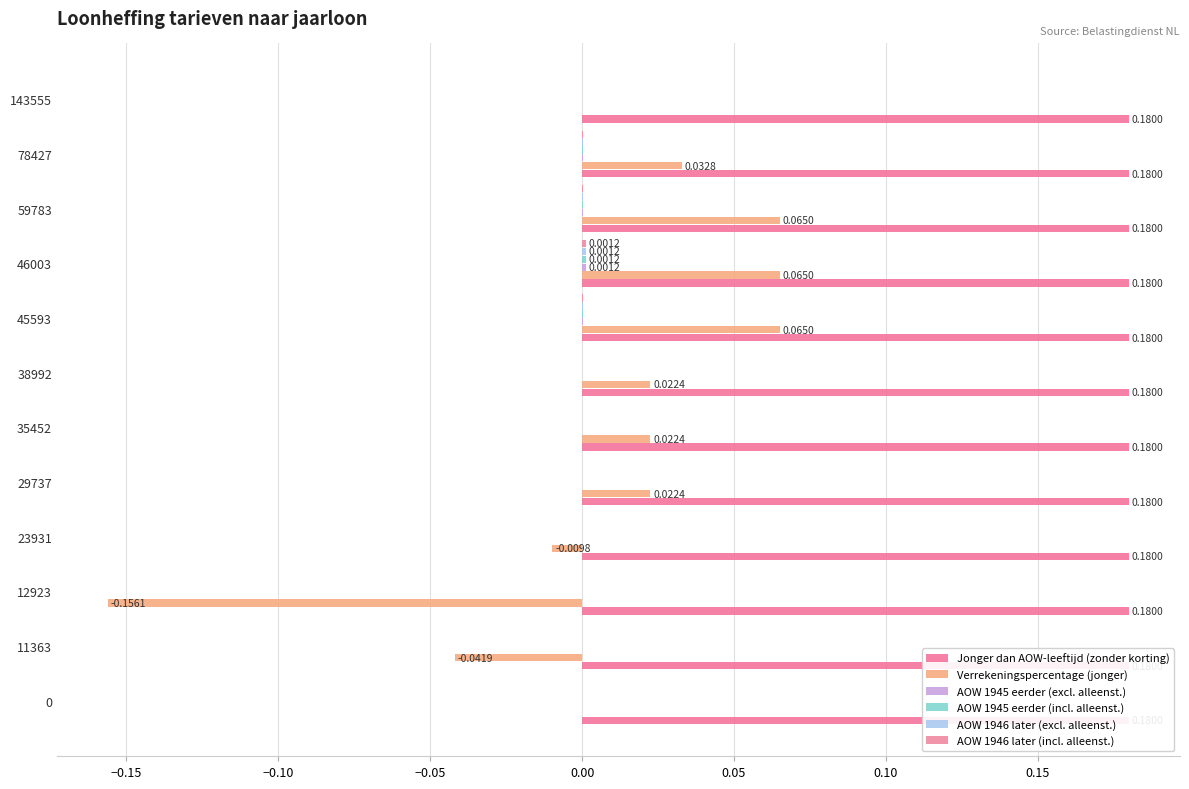

How many data points in Verrekeningspercentage (jonger) are less than 0?

3